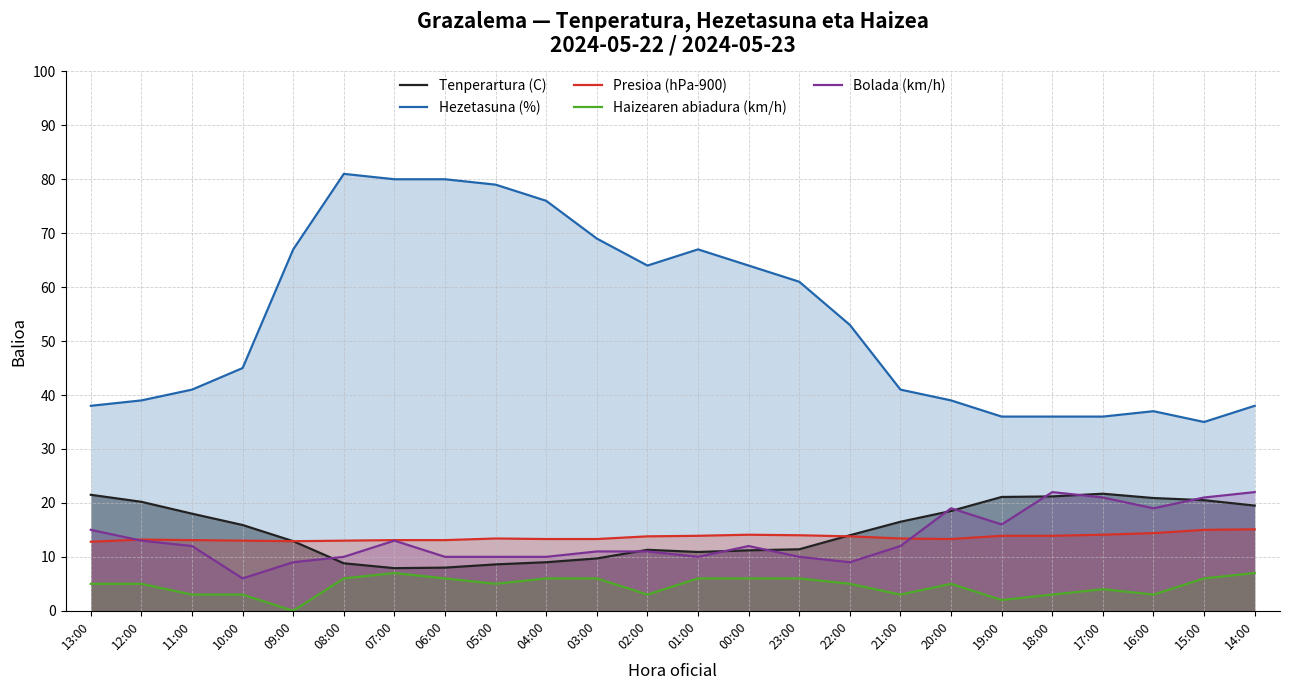

Which category has the highest value across all series?

08:00